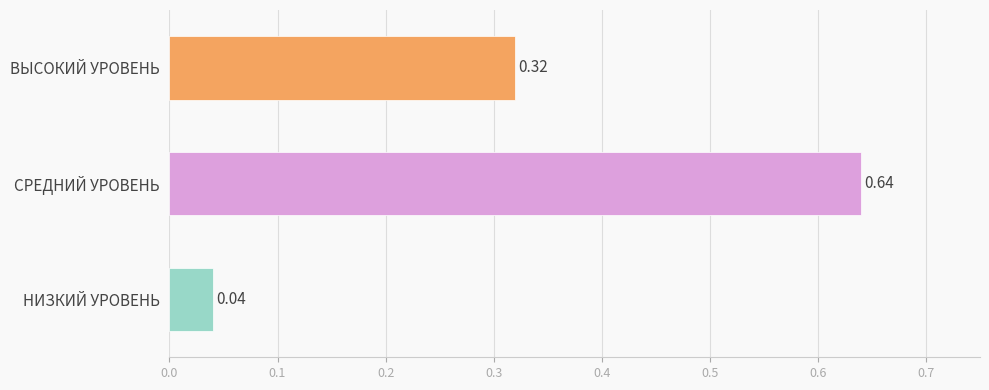

What is the label of the 2nd bar from the top?

СРЕДНИЙ УРОВЕНЬ